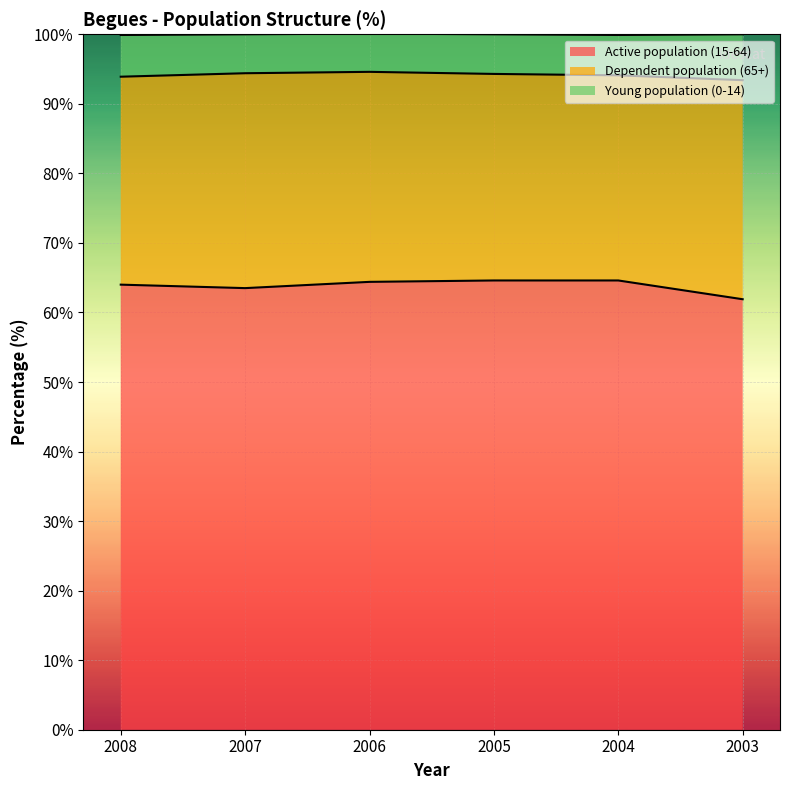

At which label is Young population (0-14) closest to 94?

2008